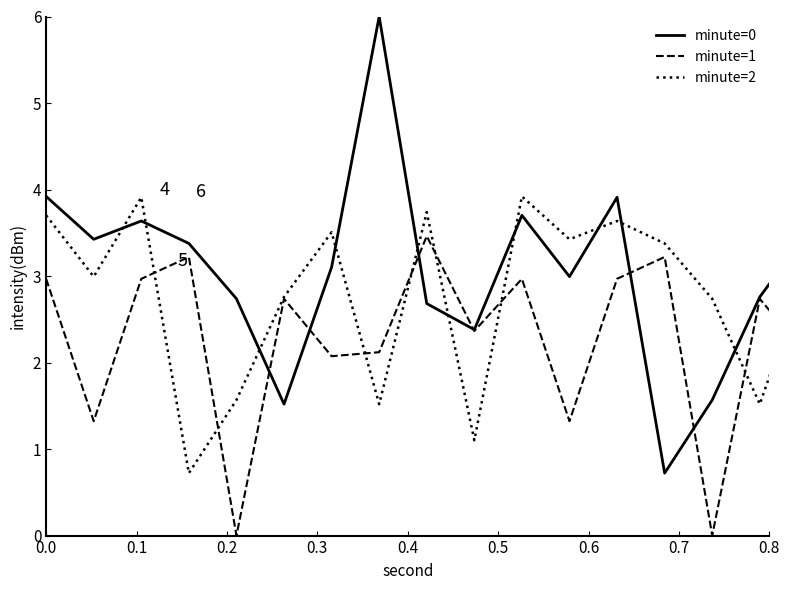

What is the minimum value for minute=0?

0.7